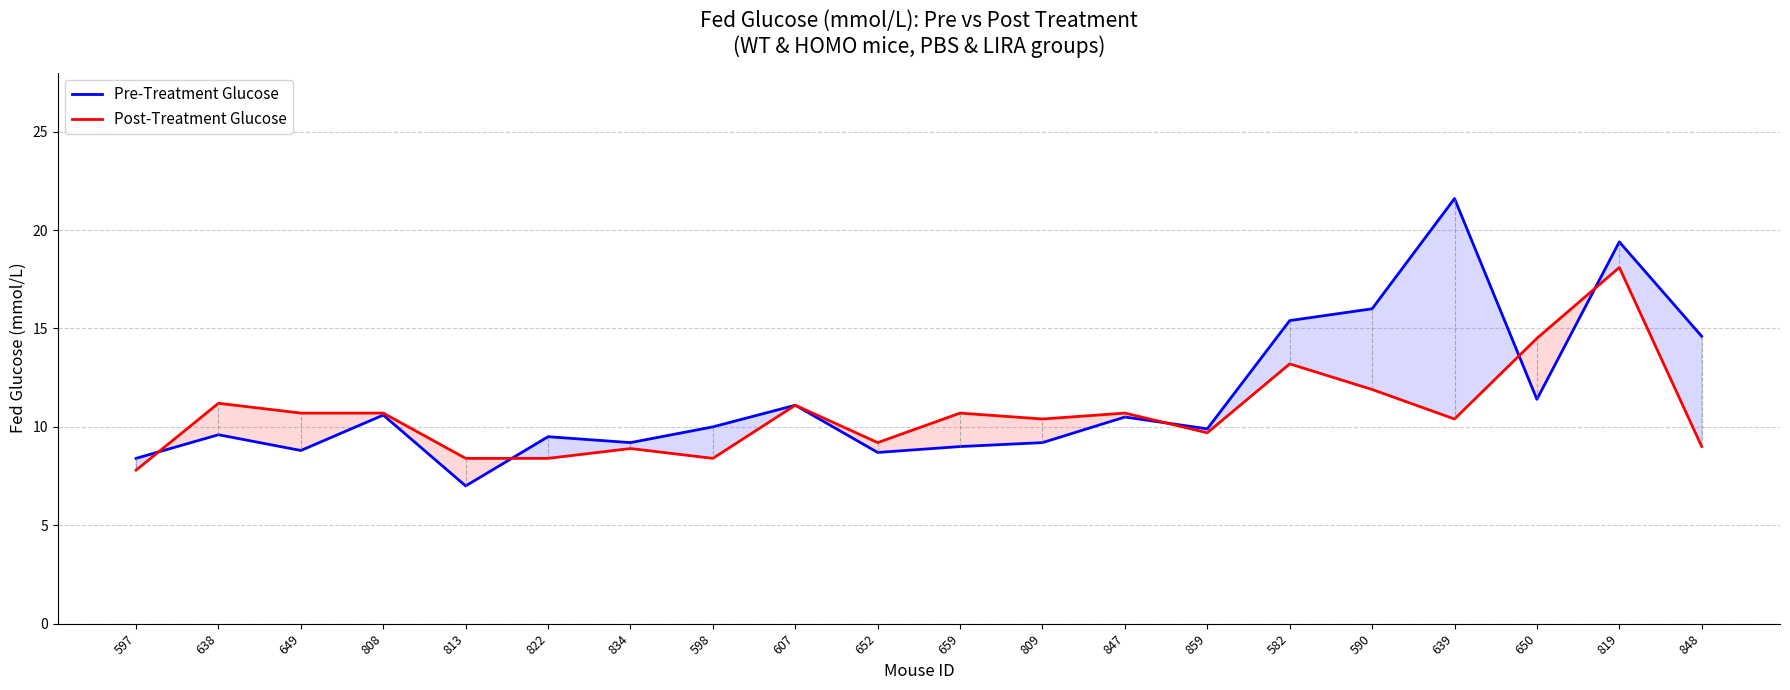

What is the average value of the Pre-Treatment Glucose series?

11.5